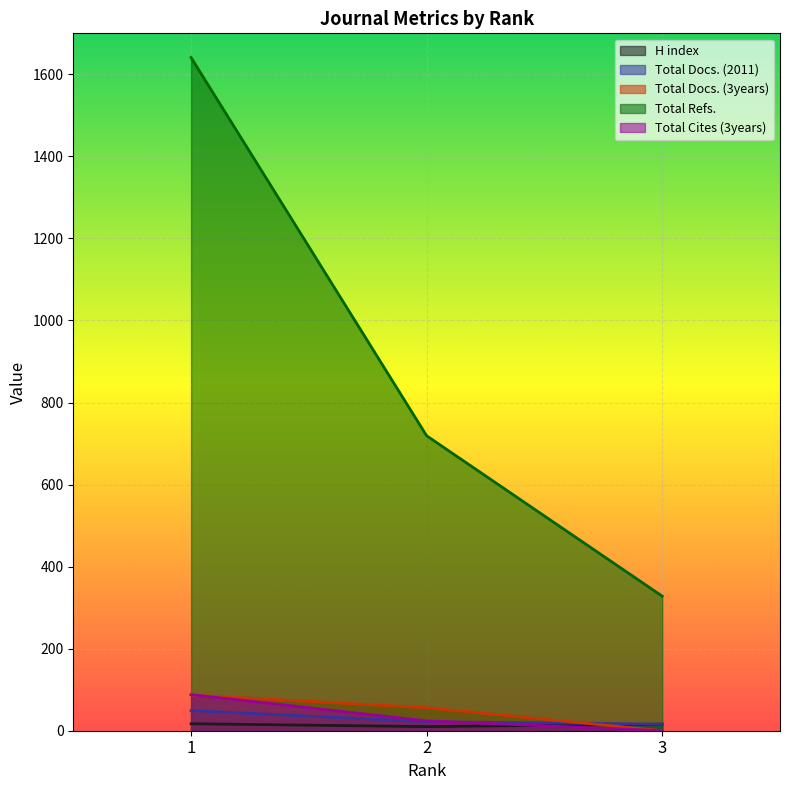

How many values in the Total Docs. (3years) series are below 56?

1